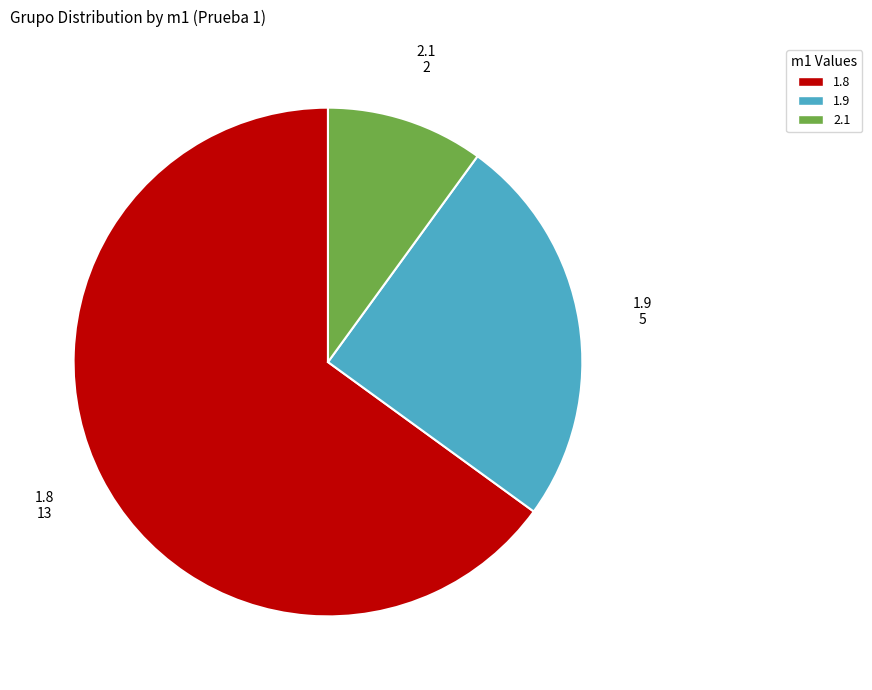

Is there a majority slice in this chart?

Yes